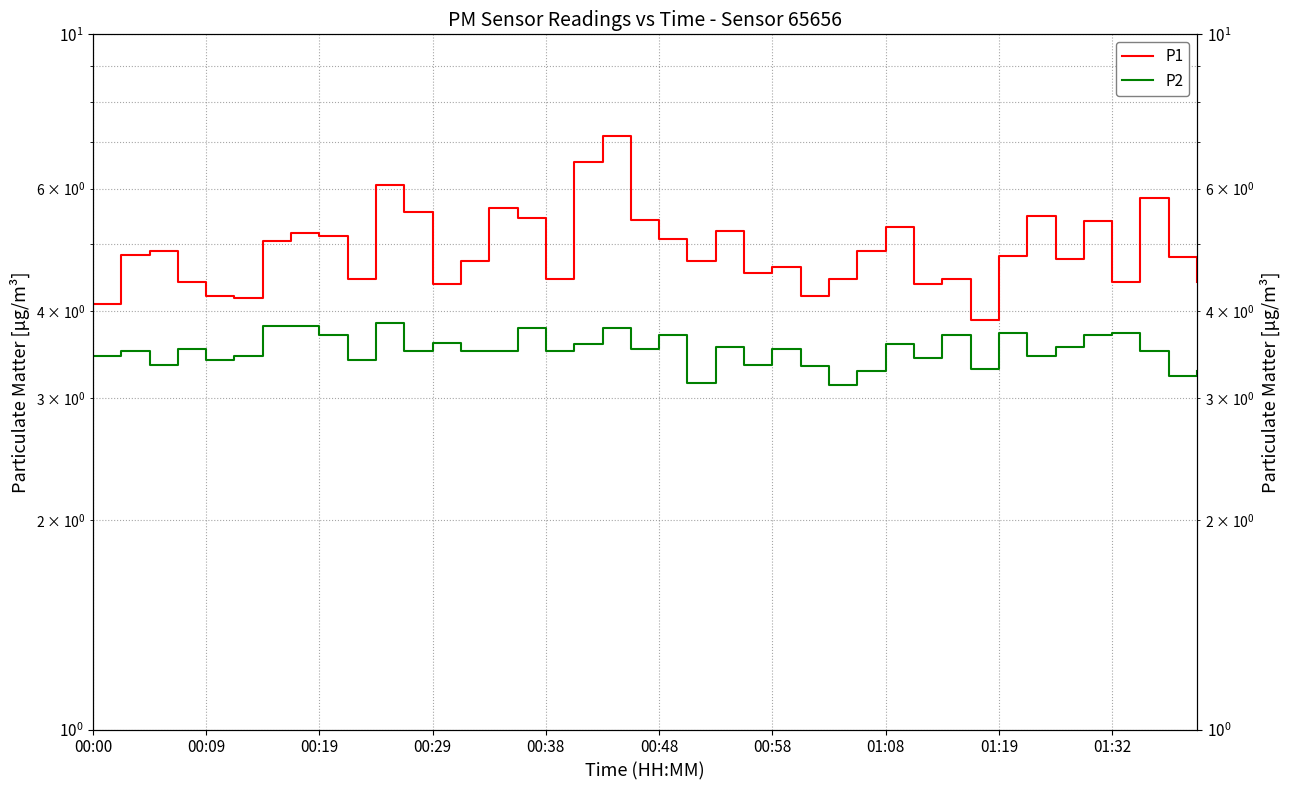

What is the smallest value displayed?

3.1